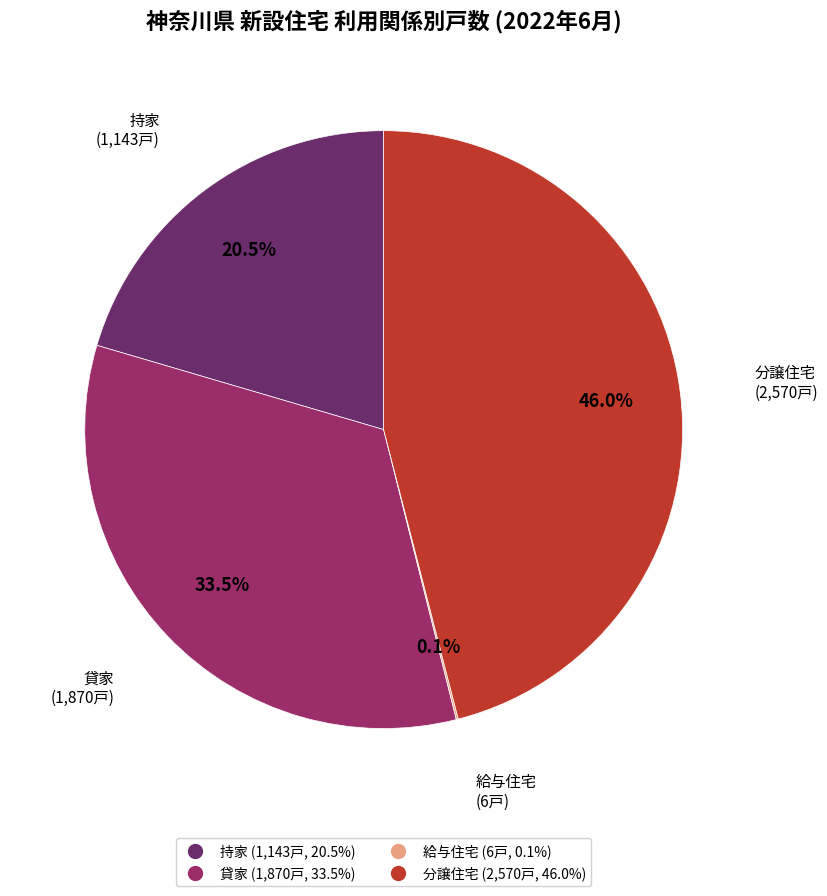

Between 貸家 and 持家, which is larger?

貸家